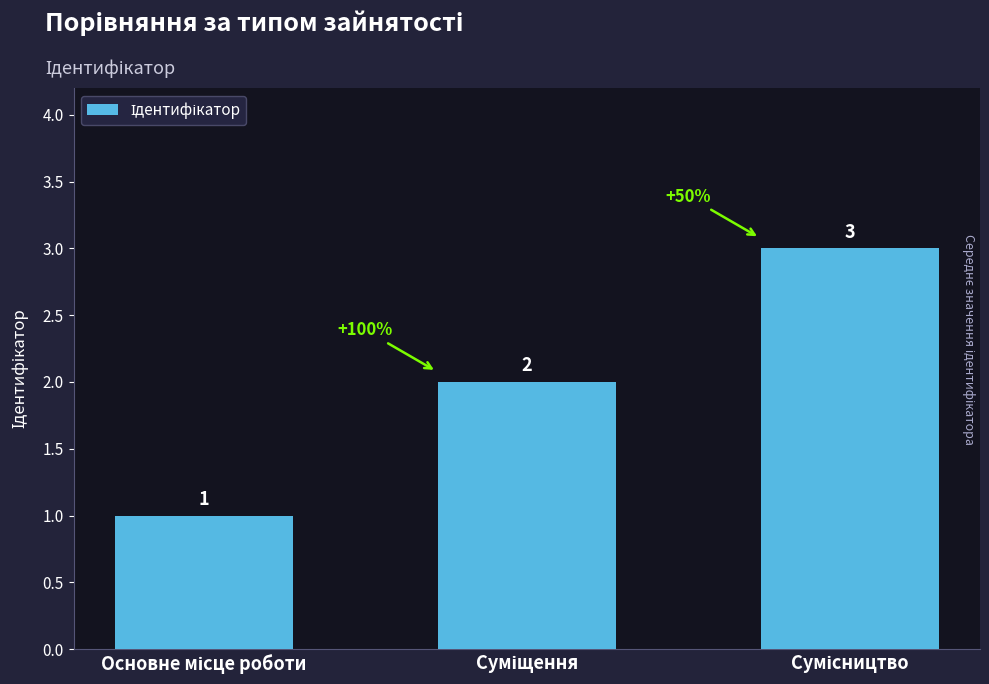

What is the maximum value shown in the chart?

3